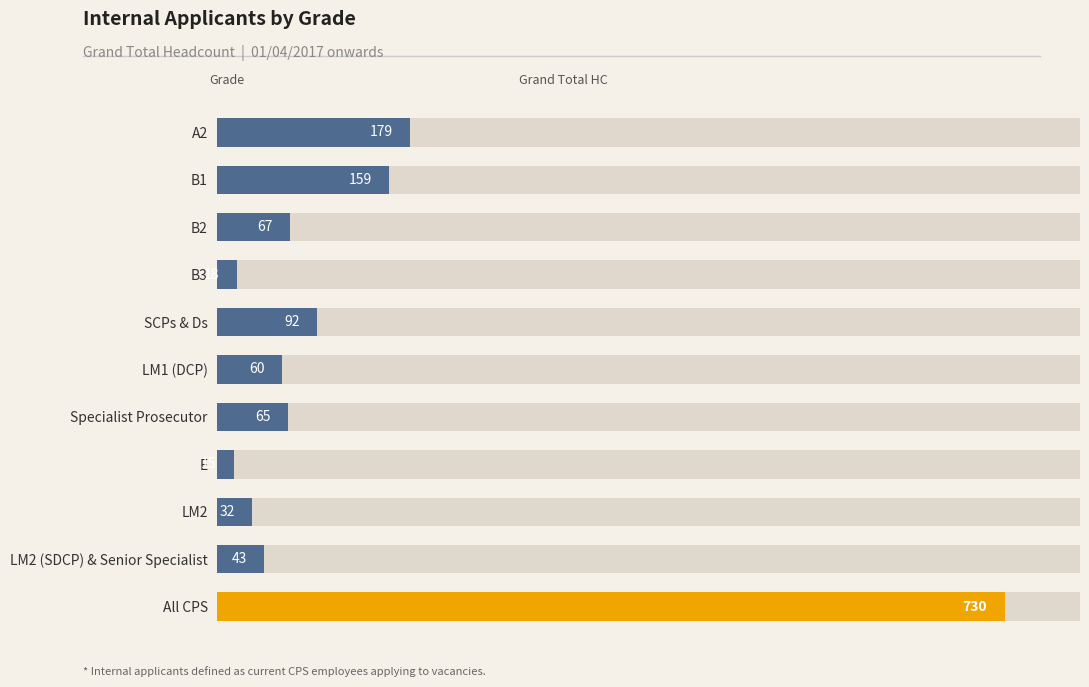

Between B3 and B1, which is larger?

B1